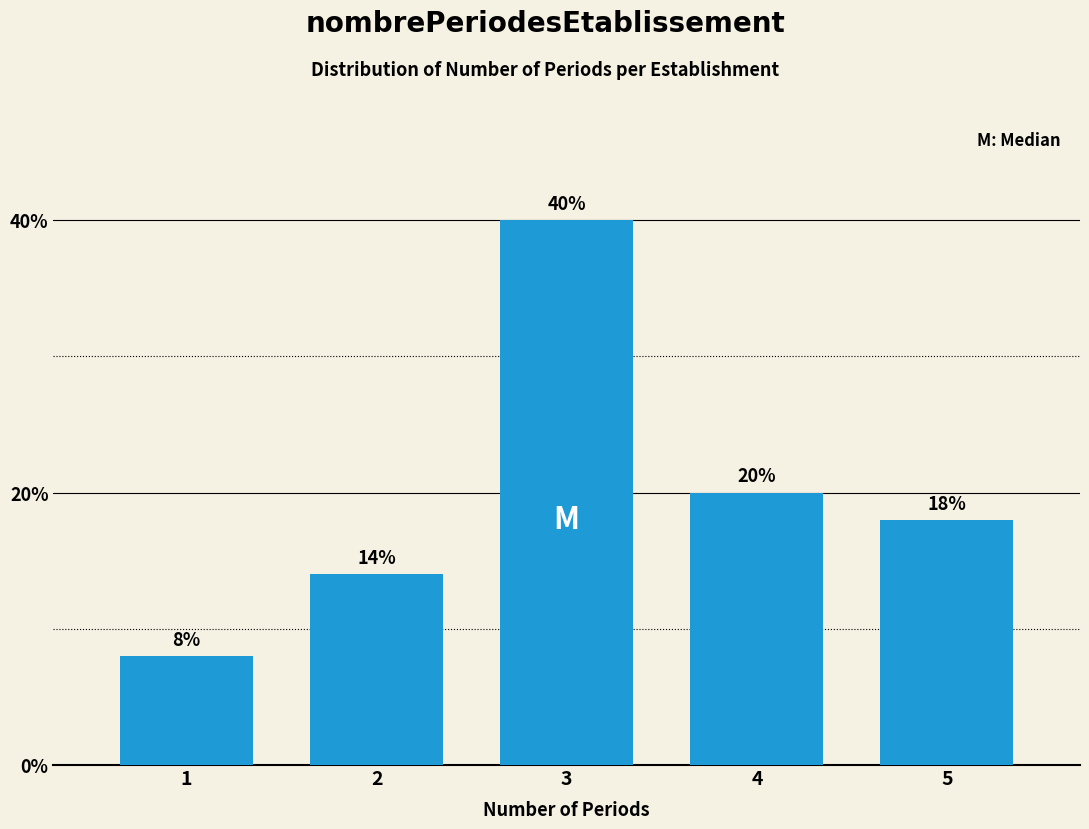

Reading left to right, list all the values displayed in this chart.

1=8.0	2=14.0	3=40.0	4=20.0	5=18.0